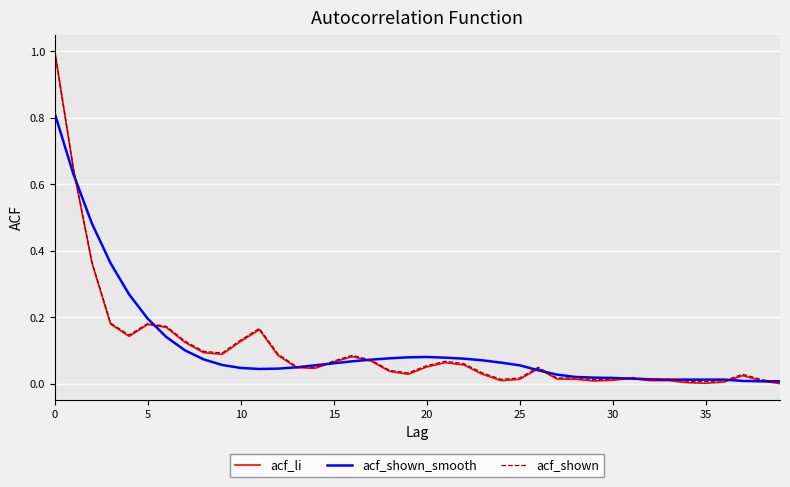

What is the difference between the maximum and minimum values in the acf_li series?

1.0